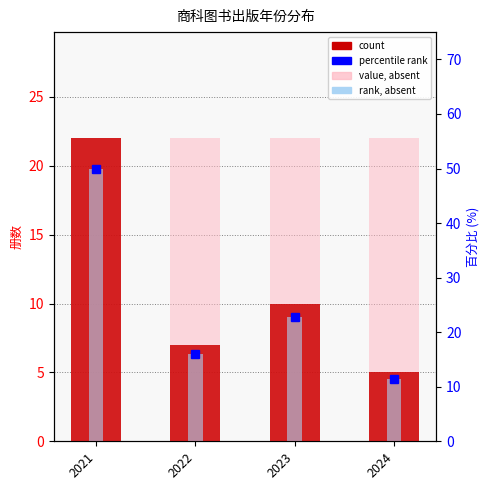

List the labels in order of value, largest first.

2021, 2023, 2022, 2024